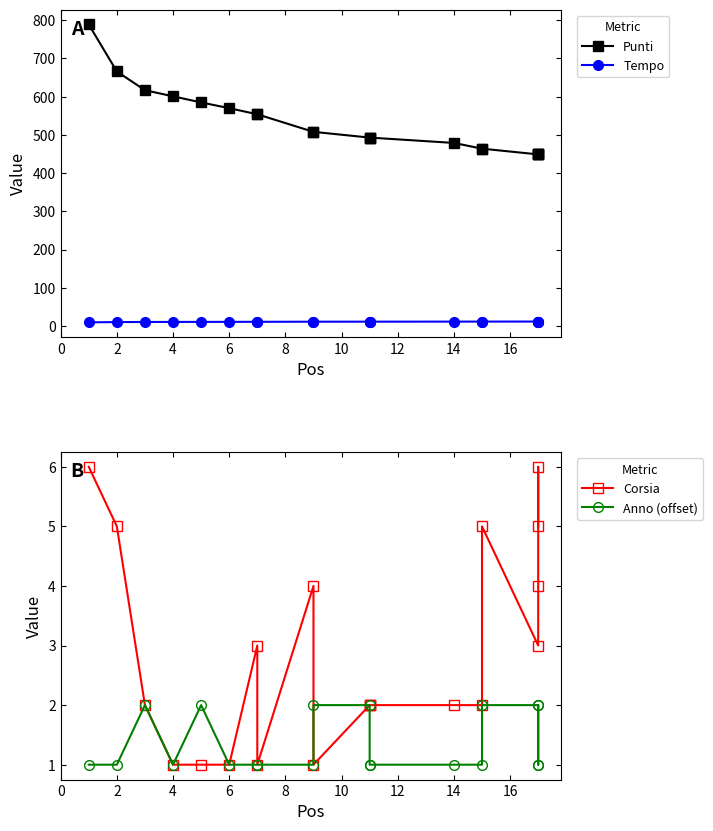

How many lines are shown in the chart?

4